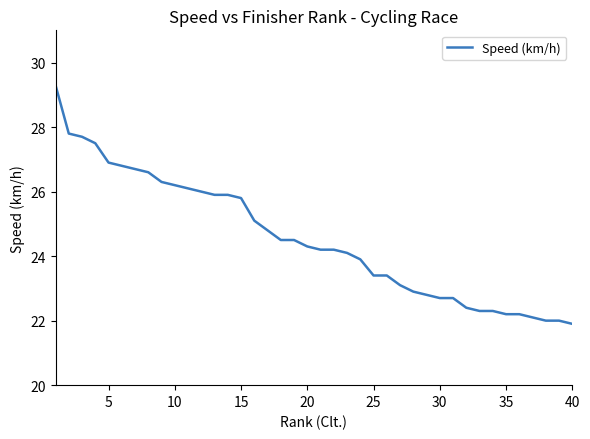

Is this an area chart (filled region under the line)?

No